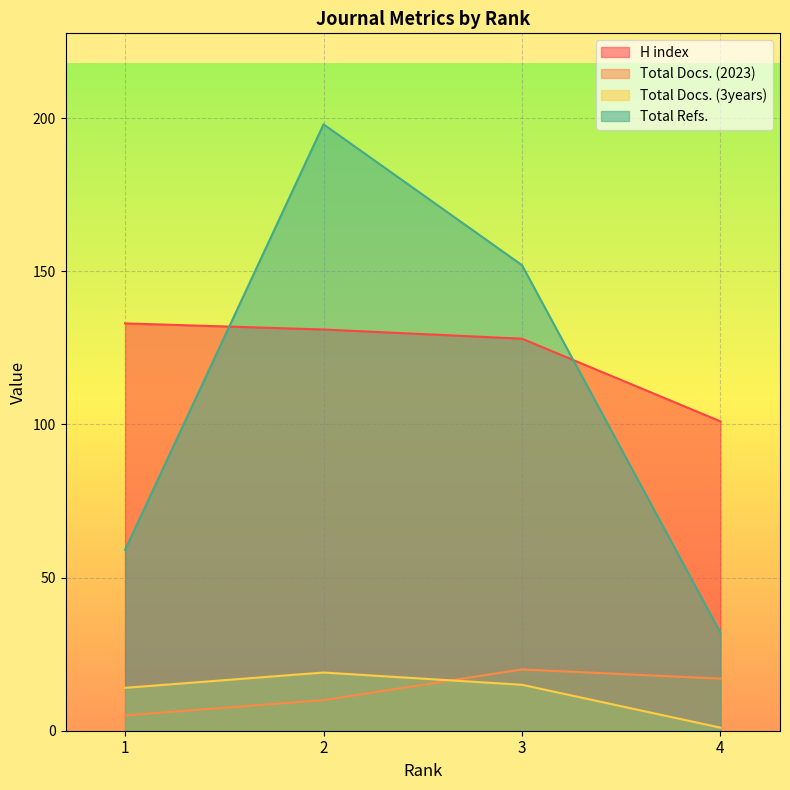

Is the value of Total Refs. at 3 greater than the value of Total Docs. (3years) at 3?

Yes